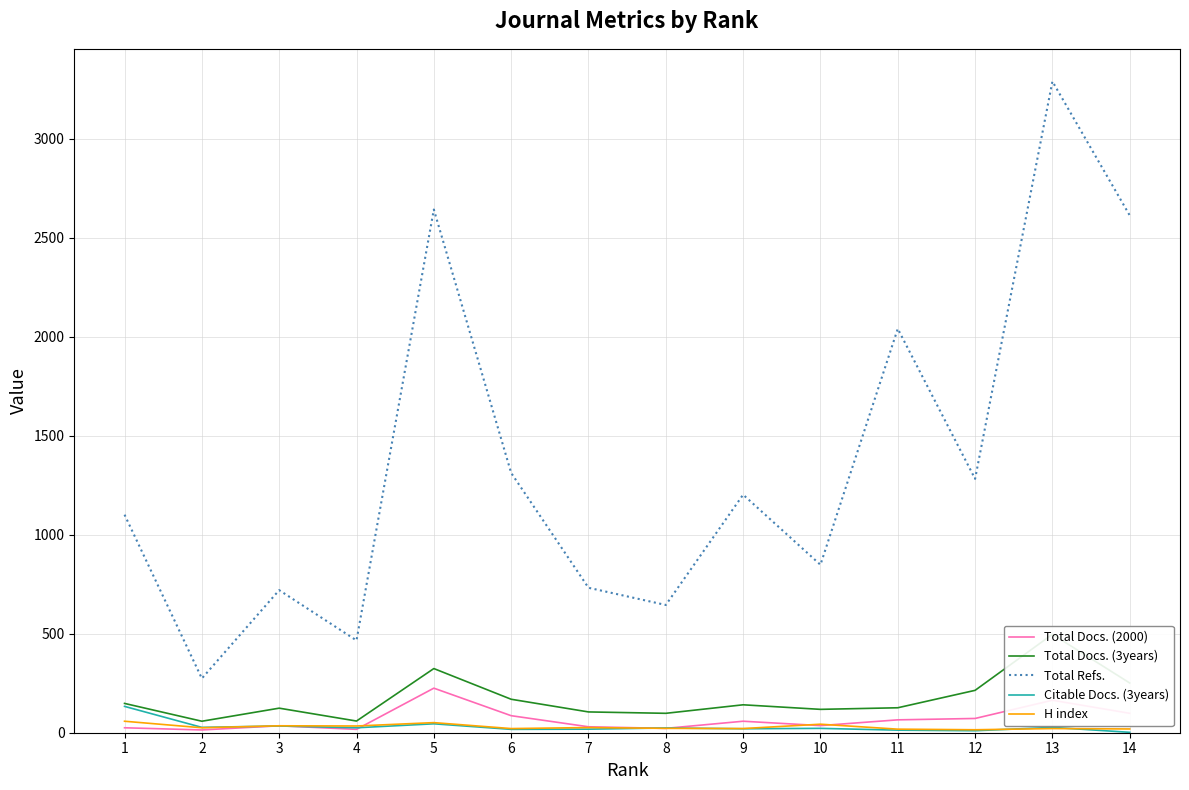

What is the lowest value of the Total Docs. (3years) series?

58